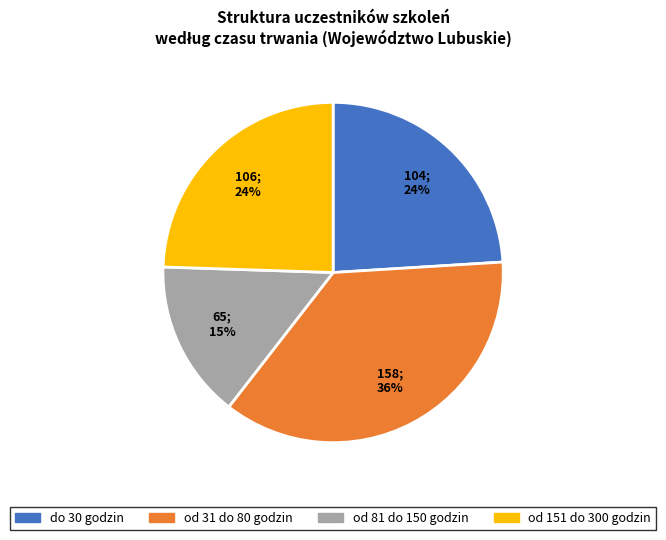

Combined, do od 81 do 150 godzin and od 31 do 80 godzin account for over 50%?

Yes